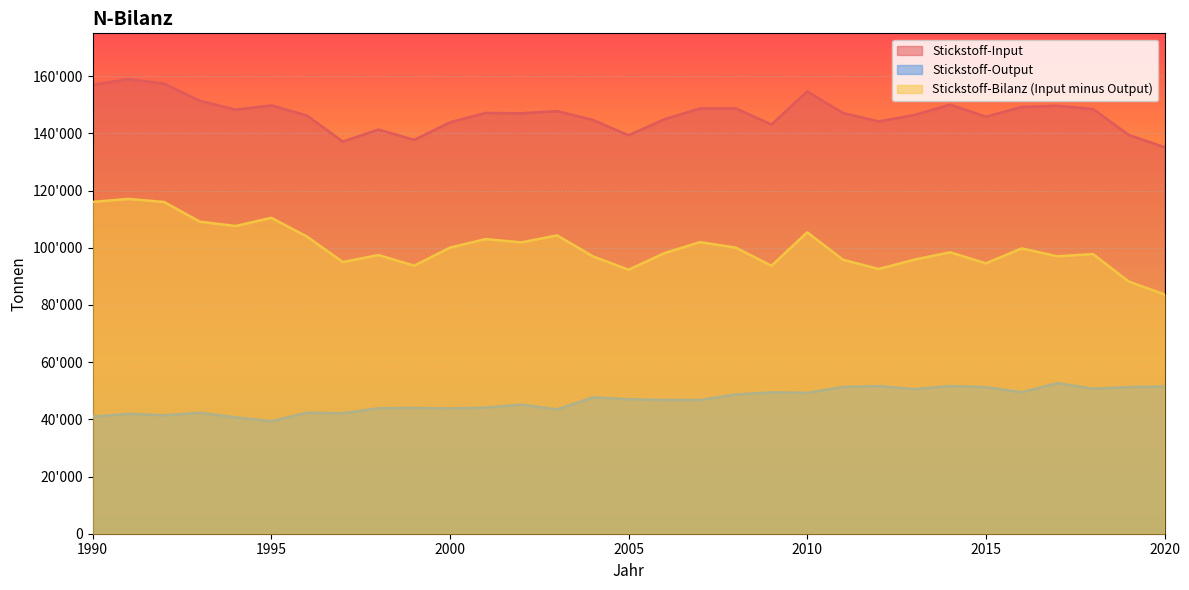

Reading right to left, list all the values displayed in this chart.

Stickstoff-Input: 2020=135180	2019=139471	2018=148533	2017=149686	2016=149246	2015=145845	2014=150070	2013=146446	2012=144198	2011=147146	2010=154693	2009=143119	2008=148765	2007=148751	2006=144918	2005=139354	2004=144702	2003=147802	2002=147042	2001=147156	2000=143868	1999=137734	1998=141344	1997=137145	1996=146243	1995=149808	1994=148308	1993=151423	1992=157427	1991=159020	1990=156997
Stickstoff-Output: 2020=51478	2019=51291	2018=50719	2017=52657	2016=49462	2015=51282	2014=51637	2013=50587	2012=51627	2011=51321	2010=49271	2009=49424	2008=48709	2007=46768	2006=46795	2005=47028	2004=47687	2003=43468	2002=45157	2001=44113	2000=43805	1999=44001	1998=43885	1997=42130	1996=42326	1995=39327	1994=40699	1993=42293	1992=41416	1991=41938	1990=40948
Stickstoff-Bilanz (Input minus Output): 2020=83702	2019=88181	2018=97814	2017=97028	2016=99784	2015=94562	2014=98433	2013=95859	2012=92571	2011=95825	2010=105422	2009=93695	2008=100056	2007=101982	2006=98123	2005=92326	2004=97015	2003=104334	2002=101885	2001=103043	2000=100063	1999=93732	1998=97459	1997=95015	1996=103918	1995=110480	1994=107608	1993=109130	1992=116011	1991=117083	1990=116049